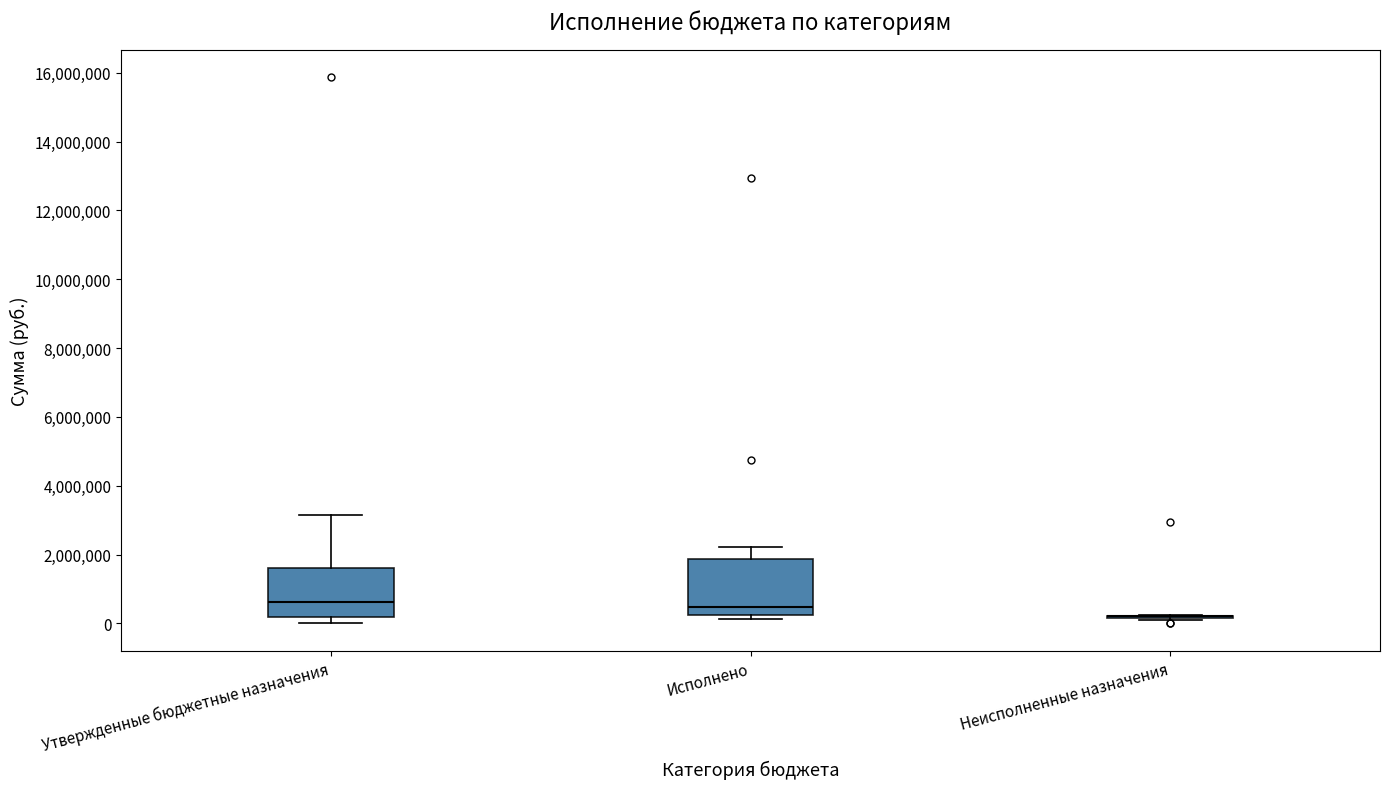

Which box is the tallest, from its lower edge to its upper edge?

Исполнено